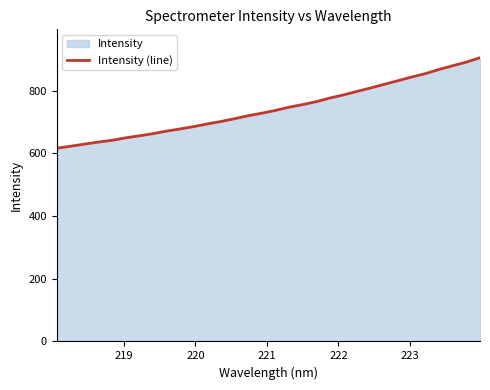

What is the greatest value displayed?

905.1